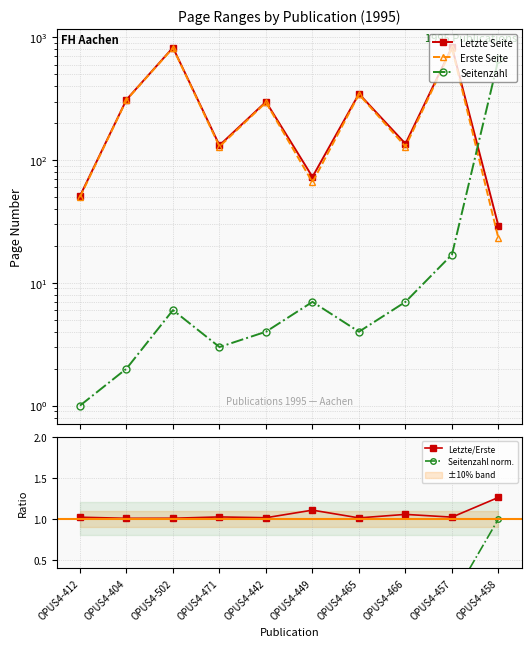

How many lines are shown in the chart?

5